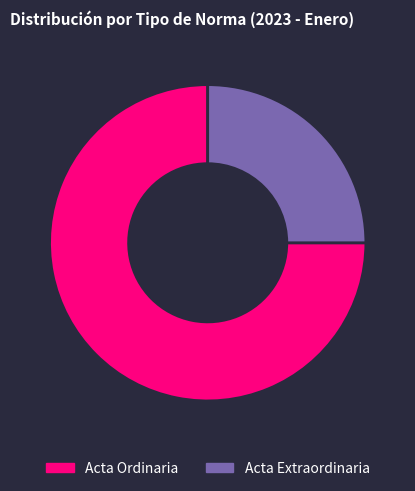

What is the smallest slice in the pie chart?

Acta Extraordinaria